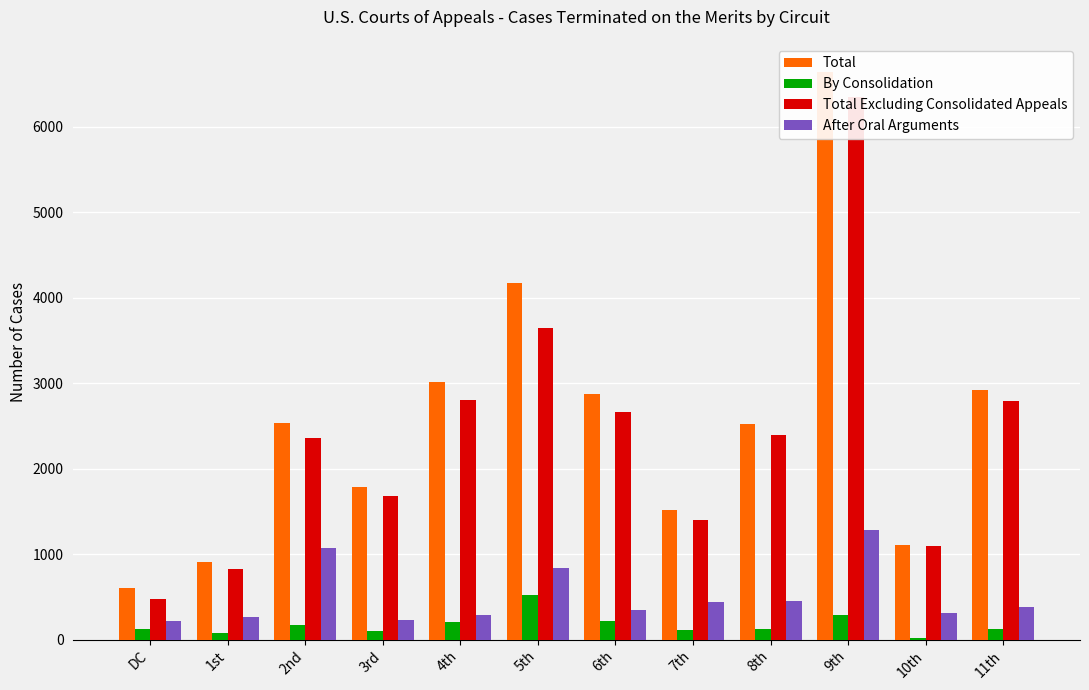

What is the minimum value shown in the chart?

20